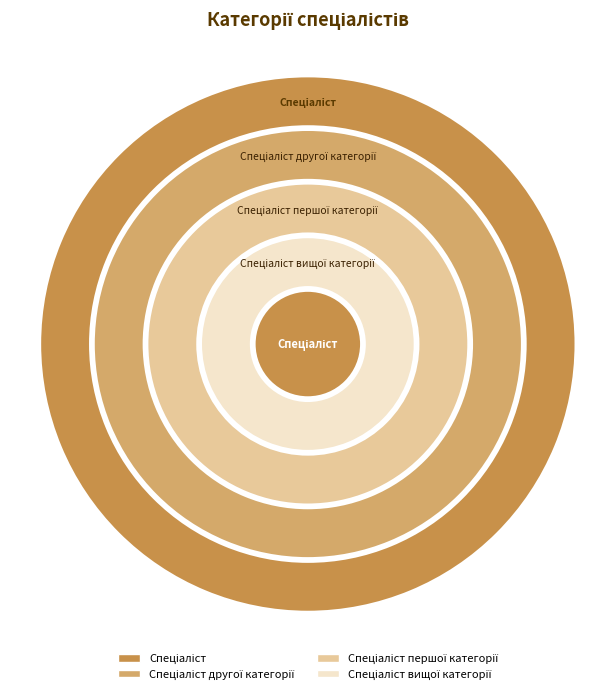

Count the number of slices in the pie.

4